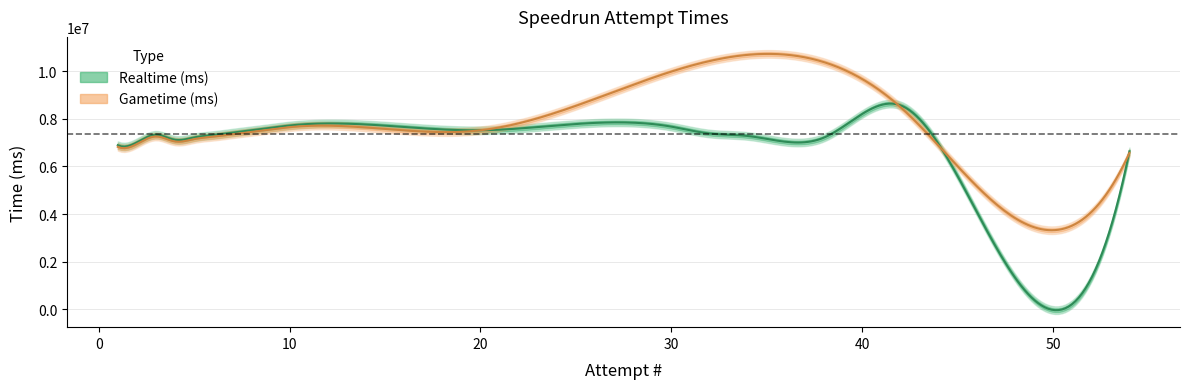

Is this an area chart (filled region under the line)?

No